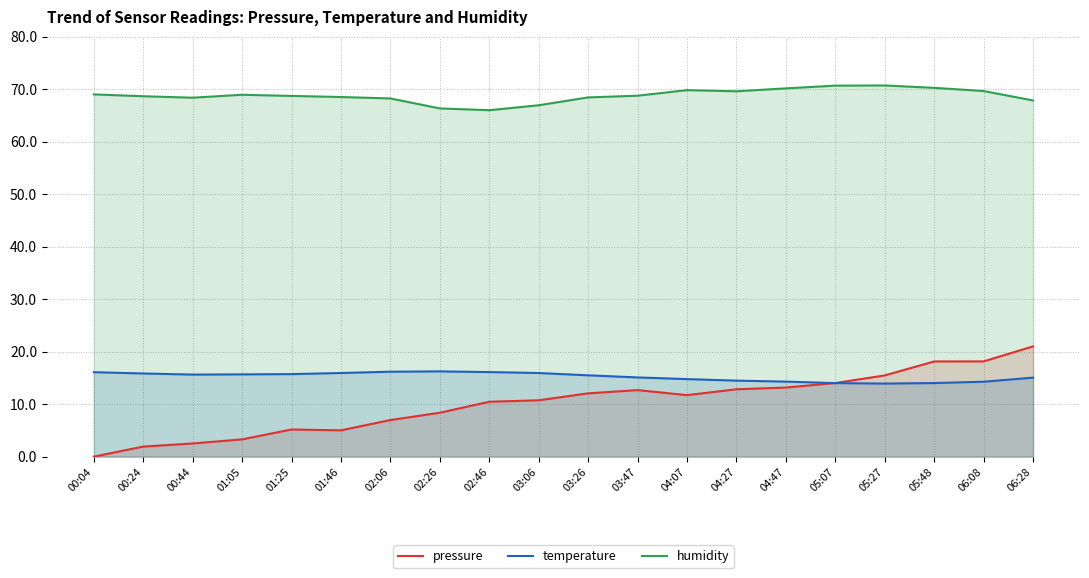

List the labels in order of temperature value, smallest first.

05:27, 05:07, 05:48, 06:08, 04:47, 04:27, 04:07, 06:28, 03:47, 03:26, 00:44, 01:05, 01:25, 00:24, 01:46, 03:06, 00:04, 02:46, 02:06, 02:26